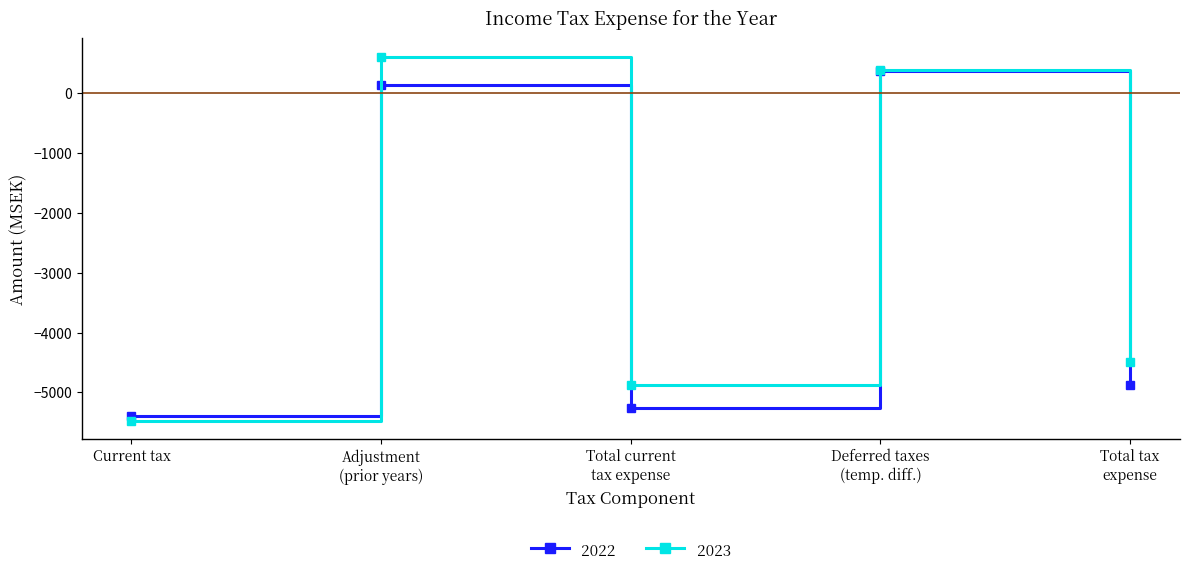

Where do 2023 and 2022 first cross each other?

Current tax and Adjustment
(prior years)